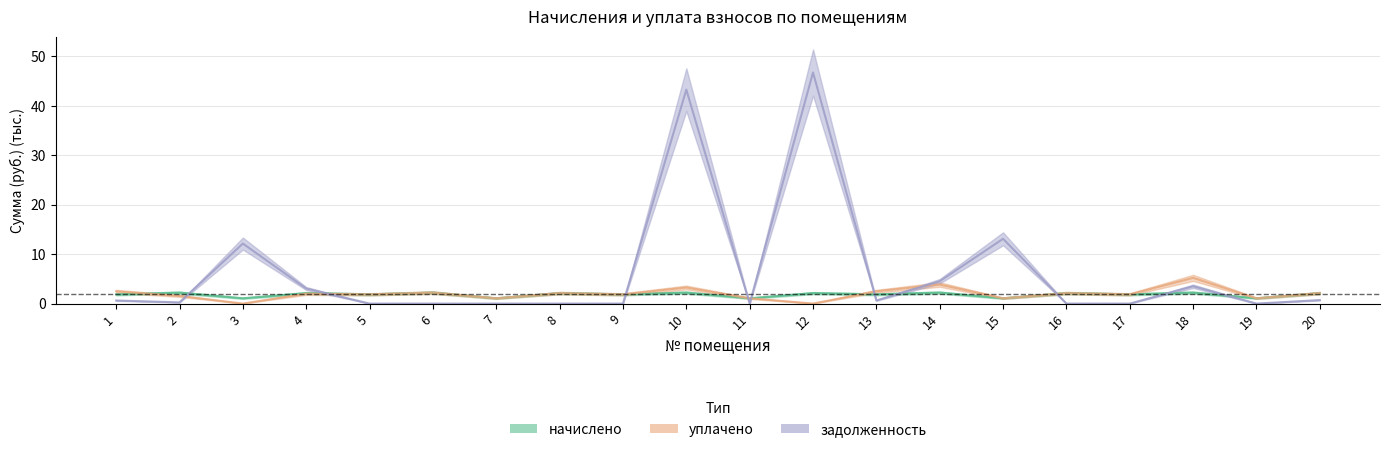

Reading left to right, transcribe all the data shown in this chart.

начислено: 1.9	2.2	1.1	2.1	1.9	2.2	1.1	2.1	1.9	2.2	1.1	2.1	1.9	2.2	1.1	2.1	1.9	2.2	1.1	2.1
уплачено: 2.5	1.5	0.0	2.0	1.9	2.2	1.1	2.1	1.9	3.3	1.1	0.0	2.5	3.9	1.1	2.1	1.9	5.2	1.1	2.1
задолженность: 0.6	0.2	12.1	3.0	0.0	0.0	0.0	0.0	0.0	43.3	0.0	46.8	0.6	4.5	13.1	0.0	0.0	3.5	0.0	0.7